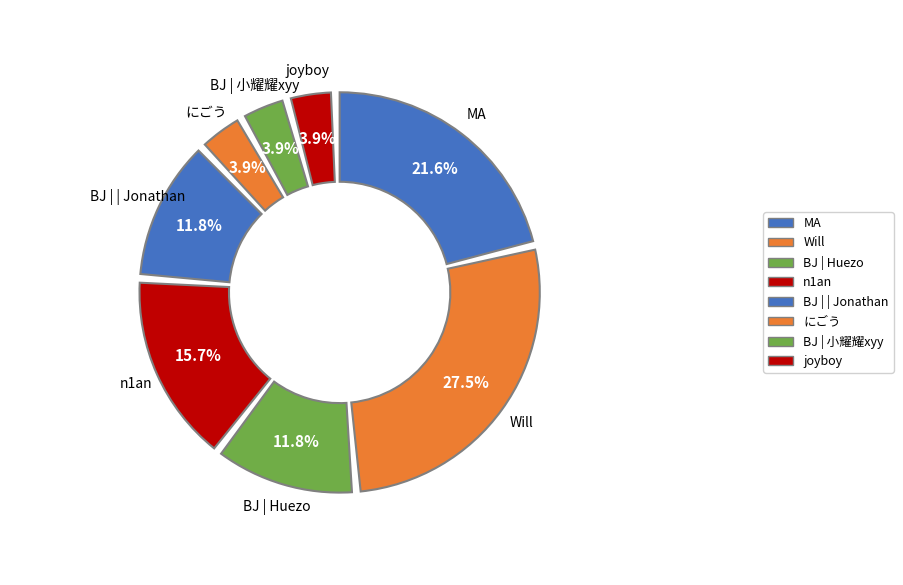

Which category has the biggest portion of the pie?

Will